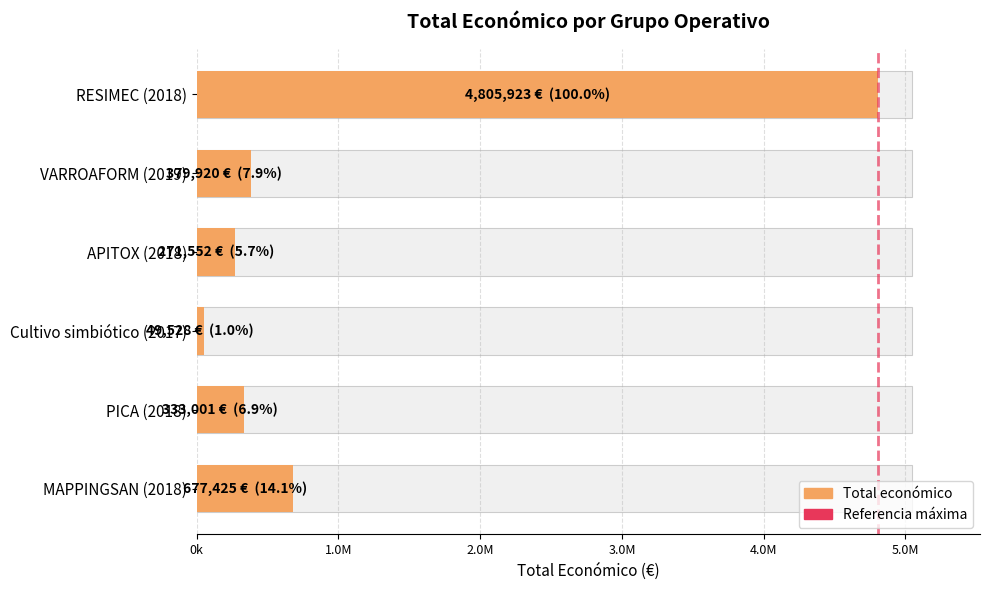

How many series are shown in this chart?

1